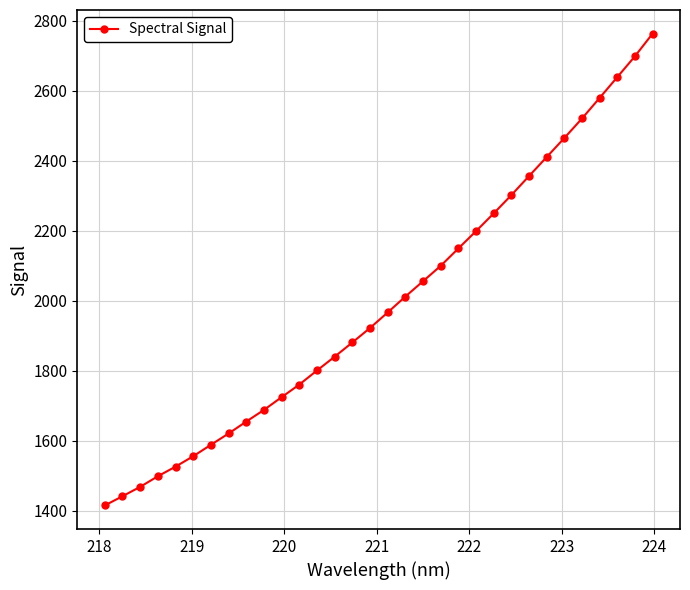

Does the chart display data point markers on the line(s)?

Yes